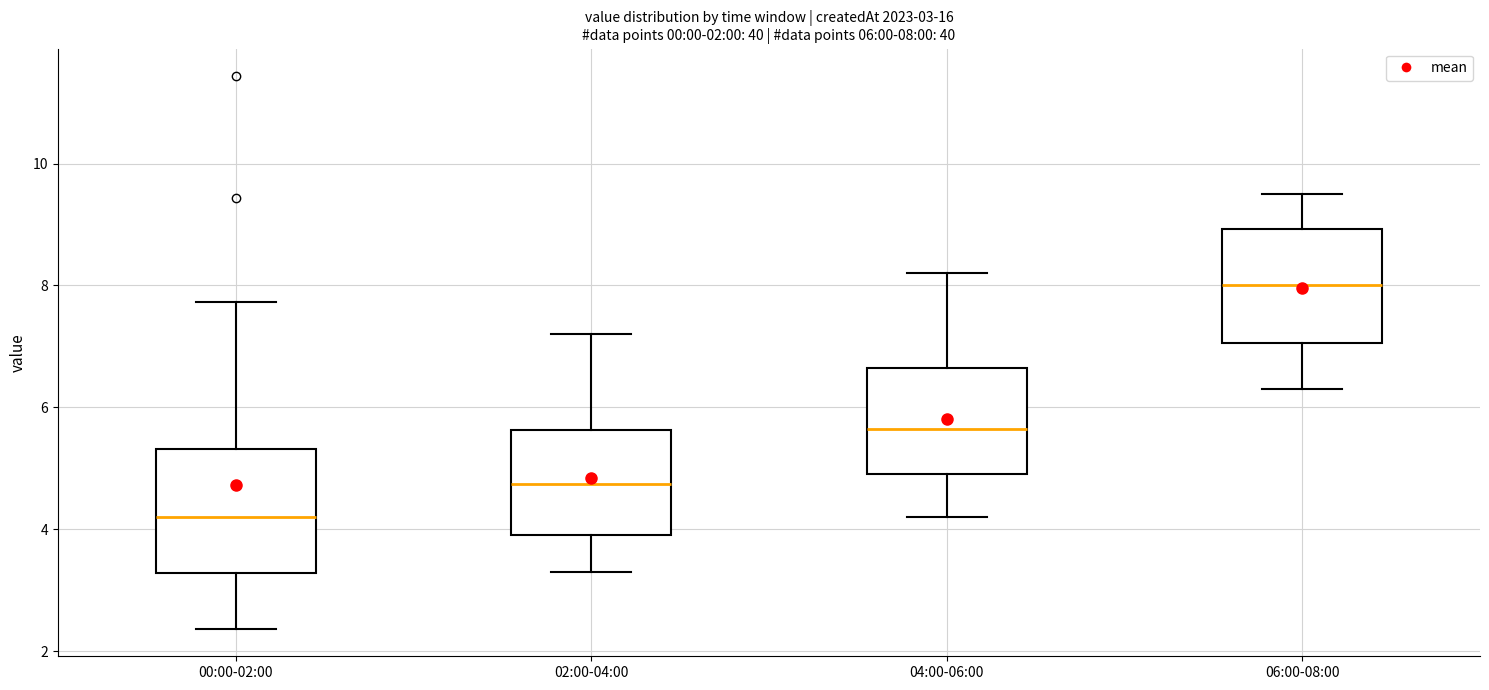

Which box has the highest median line?

06:00-08:00